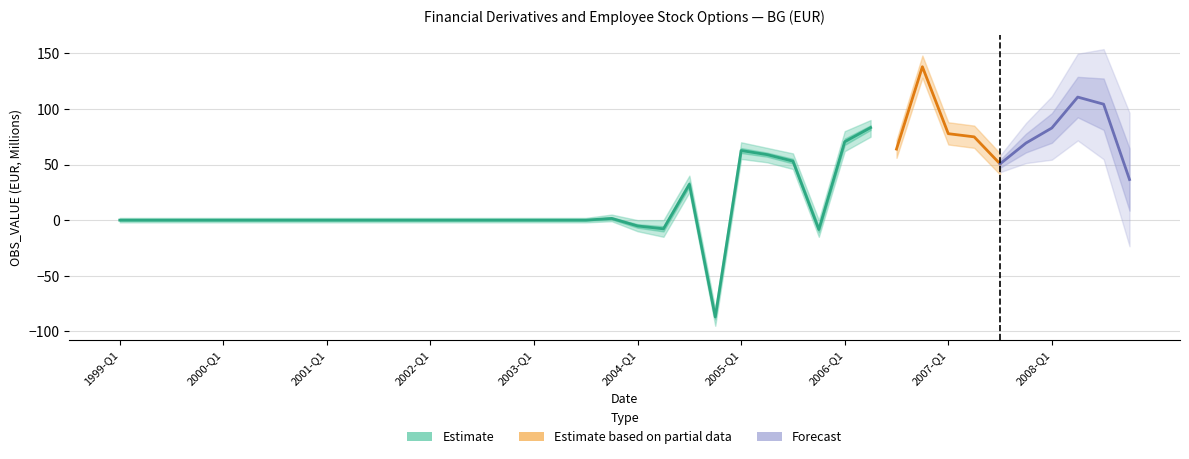

Reading left to right, extract all data points from this chart.

1999-Q1=0.0	1999-Q2=0.0	1999-Q3=0.0	1999-Q4=0.0	2000-Q1=0.0	2000-Q2=0.0	2000-Q3=0.0	2000-Q4=0.0	2001-Q1=0.0	2001-Q2=0.0	2001-Q3=0.0	2001-Q4=0.0	2002-Q1=0.0	2002-Q2=0.0	2002-Q3=0.0	2002-Q4=0.0	2003-Q1=0.0	2003-Q2=0.0	2003-Q3=0.0	2003-Q4=1.5	2004-Q1=-5.2	2004-Q2=-7.8	2004-Q3=32.3	2004-Q4=-87.1	2005-Q1=62.6	2005-Q2=58.9	2005-Q3=53.0	2005-Q4=-8.4	2006-Q1=70.5	2006-Q2=83.2	2006-Q3=63.9	2006-Q4=137.9	2007-Q1=77.7	2007-Q2=74.9	2007-Q3=50.6	2007-Q4=69.3	2008-Q1=82.9	2008-Q2=110.6	2008-Q3=104.3	2008-Q4=36.5